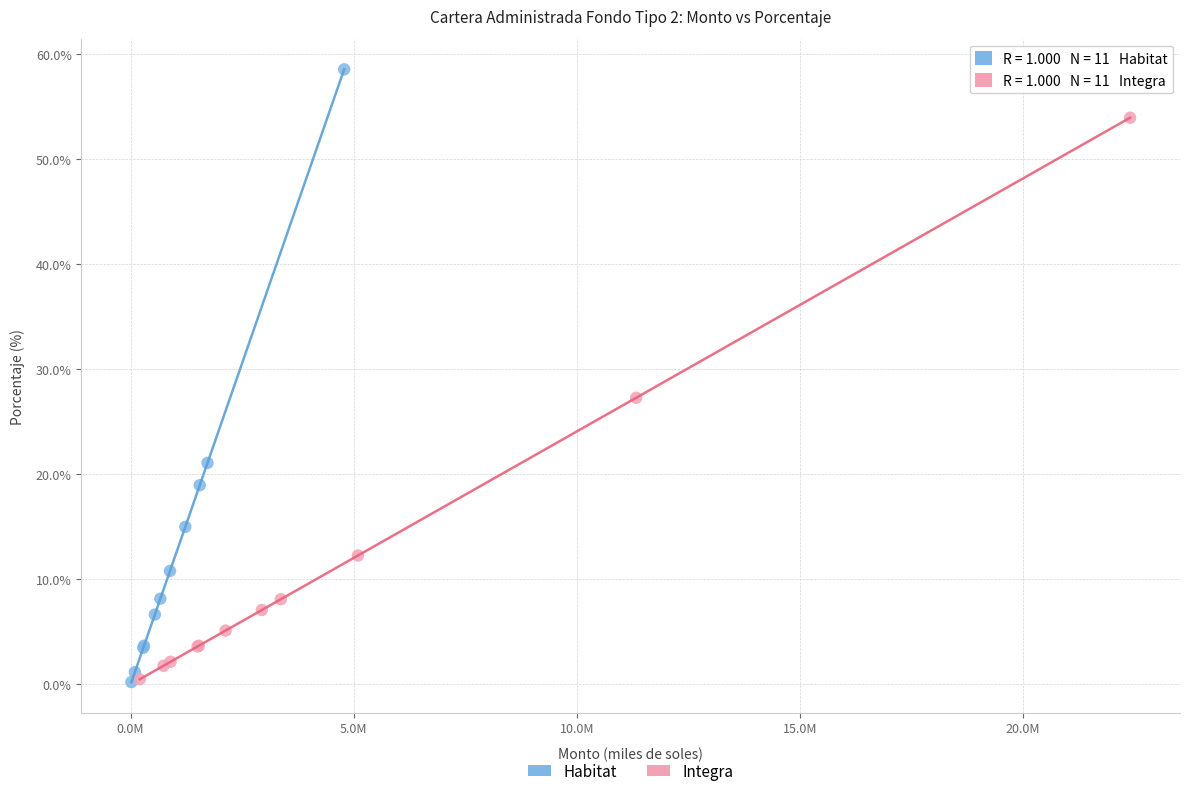

Which series has the largest Y range (max minus min)?

Habitat